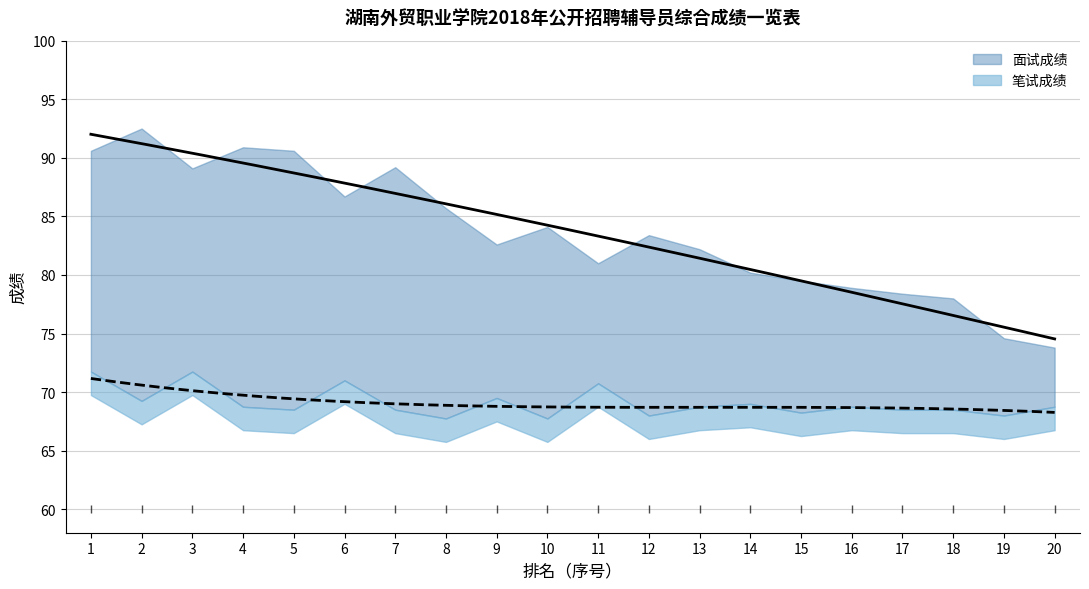

What is the value of the 面试成绩 point at the 20th from the left?

73.8